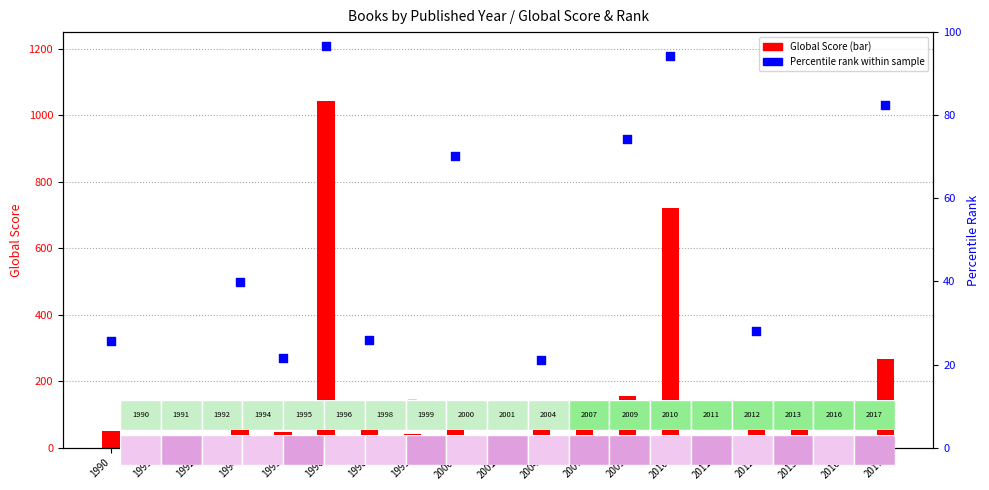

What is the total value across all series at 2009?

230.3